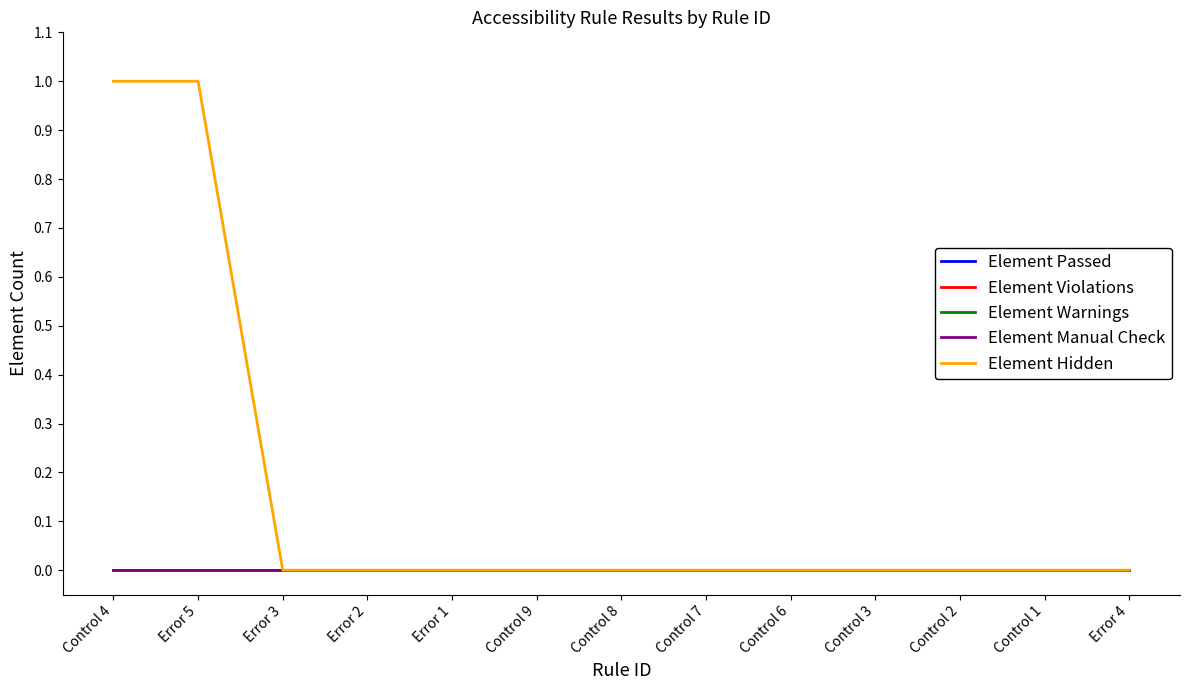

What is the label of the 2nd point from the left?

Error 5